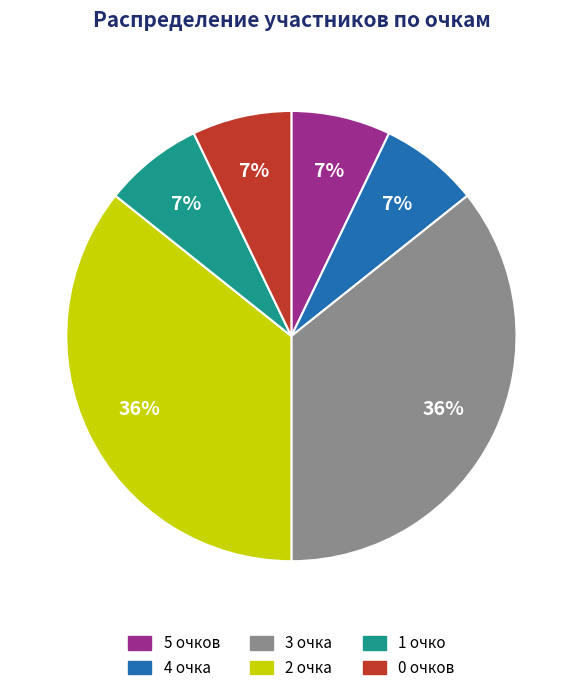

Is there any slice that represents more than half of the pie?

No